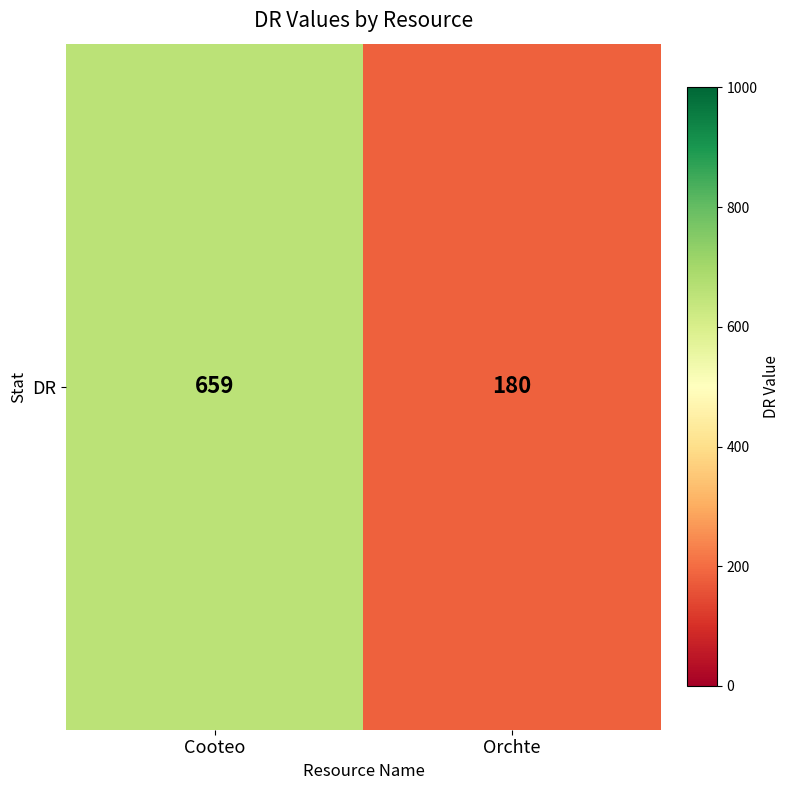

Which category has the lowest value across all series?

Orchte